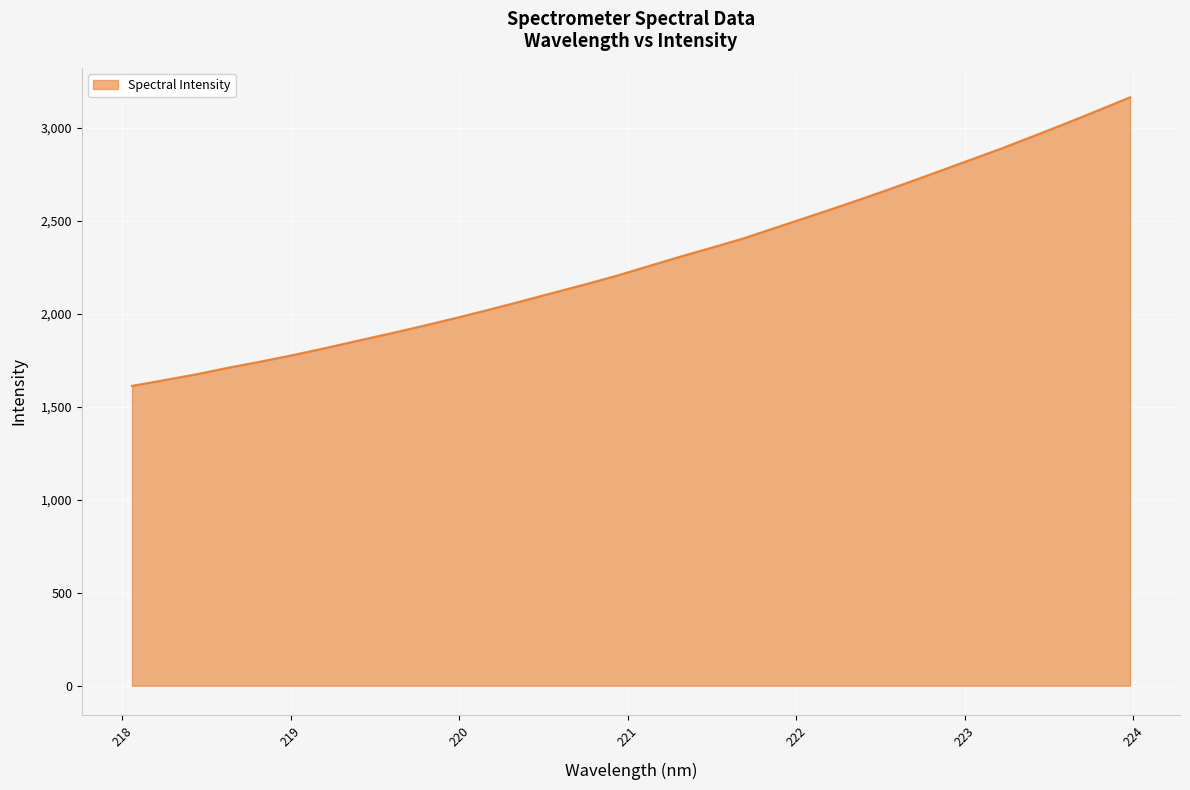

What is the maximum value shown in the chart?

3165.6